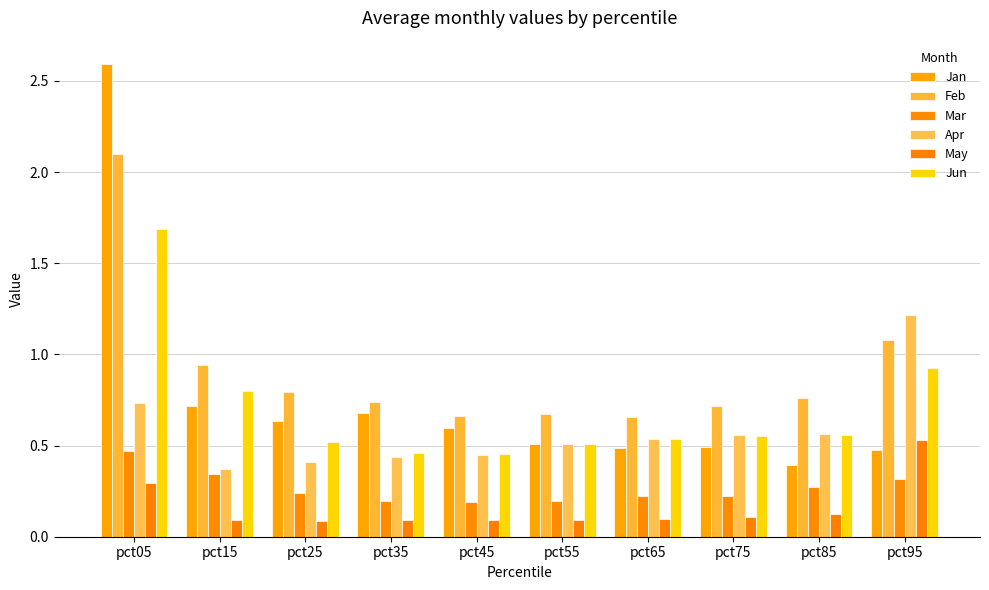

Rank the series by their maximum value, from lowest to highest.

Mar, May, Apr, Jun, Feb, Jan